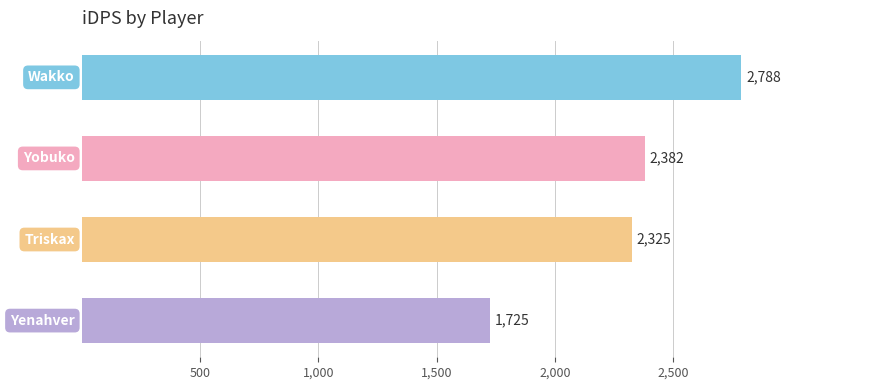

What is the minimum value shown in the chart?

1724.6